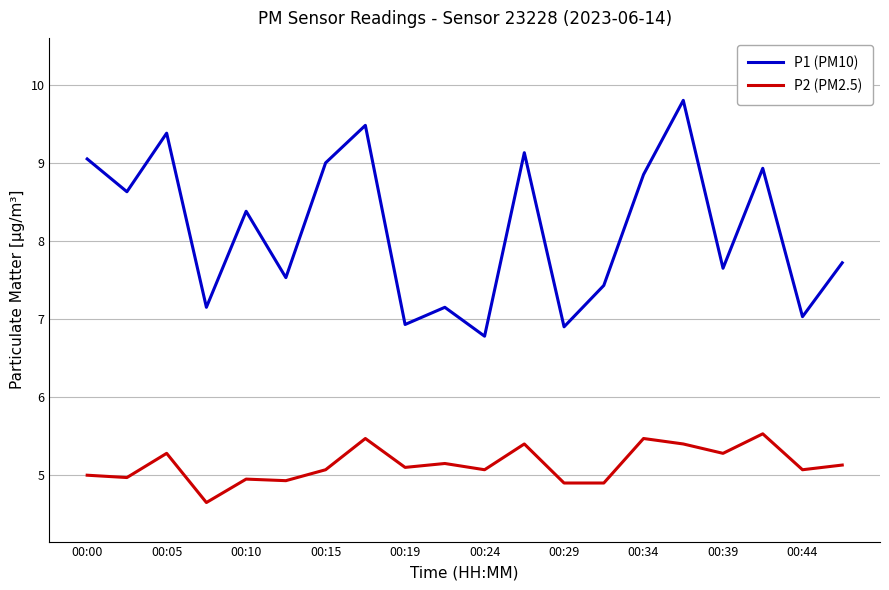

True or false: P2 (PM2.5) and P1 (PM10) intersect in this chart.

False